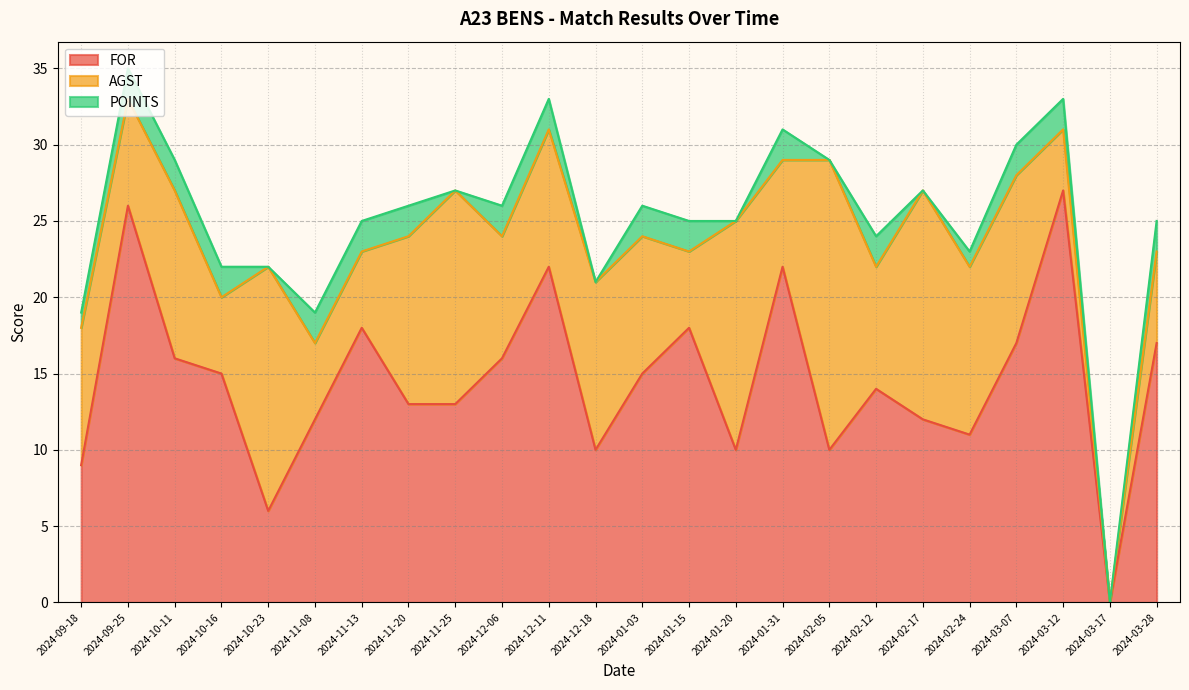

Reading left to right, transcribe all the data shown in this chart.

FOR: 2024-09-18=9	2024-09-25=26	2024-10-11=16	2024-10-16=15	2024-10-23=6	2024-11-08=12	2024-11-13=18	2024-11-20=13	2024-11-25=13	2024-12-06=16	2024-12-11=22	2024-12-18=10	2024-01-03=15	2024-01-15=18	2024-01-20=10	2024-01-31=22	2024-02-05=10	2024-02-12=14	2024-02-17=12	2024-02-24=11	2024-03-07=17	2024-03-12=27	2024-03-17=0	2024-03-28=17
AGST: 2024-09-18=9	2024-09-25=7	2024-10-11=11	2024-10-16=5	2024-10-23=16	2024-11-08=5	2024-11-13=5	2024-11-20=11	2024-11-25=14	2024-12-06=8	2024-12-11=9	2024-12-18=11	2024-01-03=9	2024-01-15=5	2024-01-20=15	2024-01-31=7	2024-02-05=19	2024-02-12=8	2024-02-17=15	2024-02-24=11	2024-03-07=11	2024-03-12=4	2024-03-17=0	2024-03-28=6
POINTS: 2024-09-18=1	2024-09-25=2	2024-10-11=2	2024-10-16=2	2024-10-23=0	2024-11-08=2	2024-11-13=2	2024-11-20=2	2024-11-25=0	2024-12-06=2	2024-12-11=2	2024-12-18=0	2024-01-03=2	2024-01-15=2	2024-01-20=0	2024-01-31=2	2024-02-05=0	2024-02-12=2	2024-02-17=0	2024-02-24=1	2024-03-07=2	2024-03-12=2	2024-03-17=0	2024-03-28=2